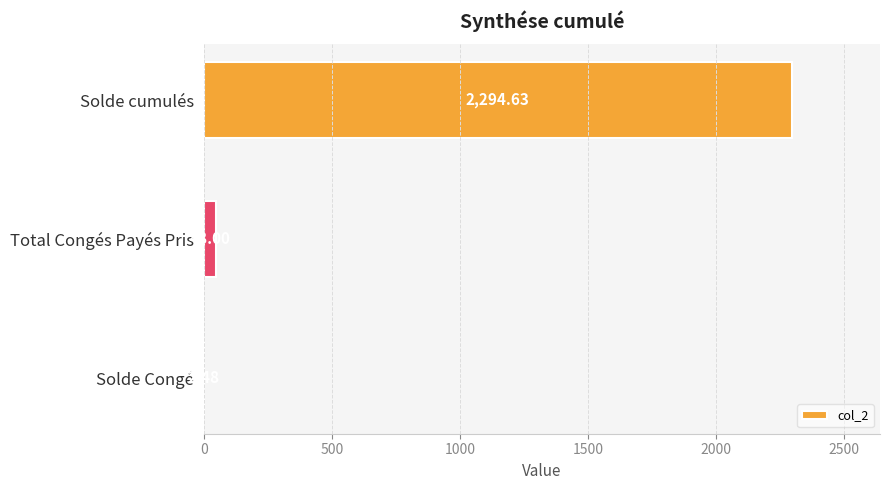

What is the sum of the values at Total Congés Payés Pris and Solde cumulés?

2342.6